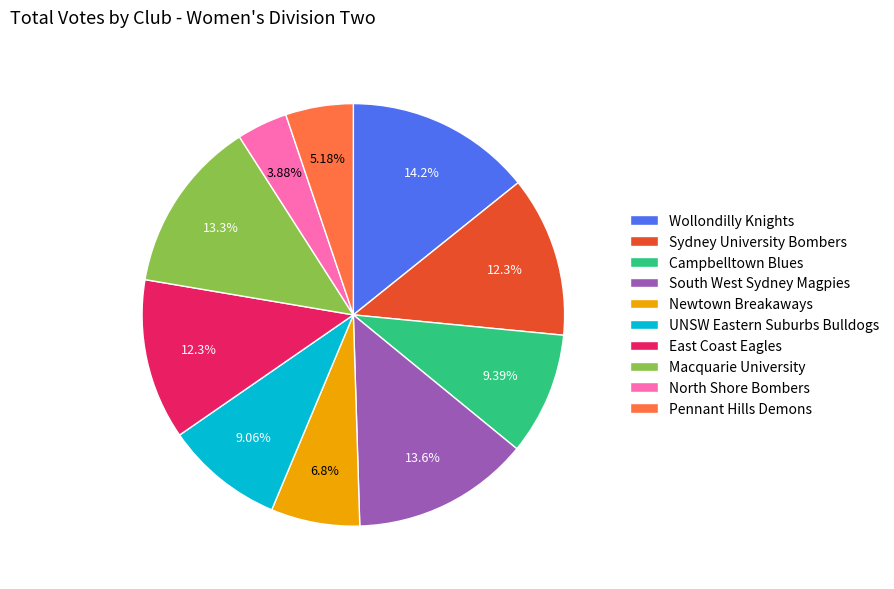

What percentage is the UNSW Eastern Suburbs Bulldogs slice, to the nearest percent?

9%